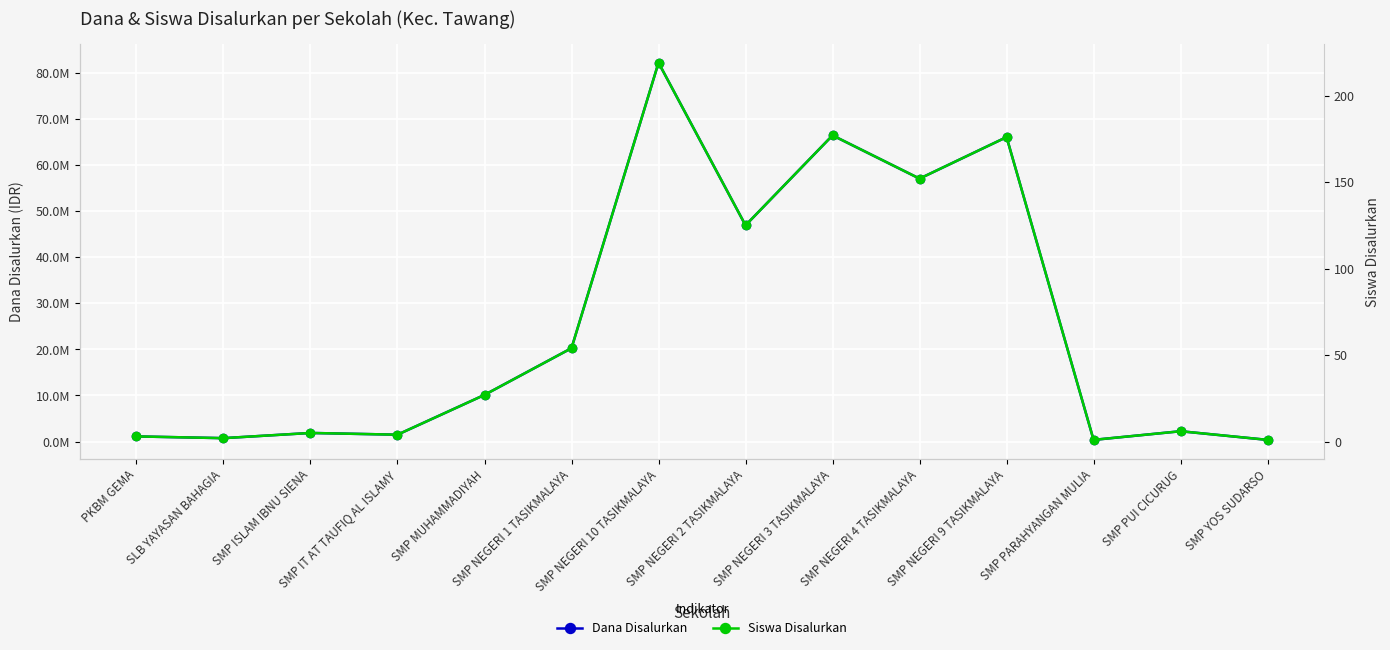

Rank the categories by Dana Disalurkan value from highest to lowest.

SMP NEGERI 10 TASIKMALAYA, SMP NEGERI 3 TASIKMALAYA, SMP NEGERI 9 TASIKMALAYA, SMP NEGERI 4 TASIKMALAYA, SMP NEGERI 2 TASIKMALAYA, SMP NEGERI 1 TASIKMALAYA, SMP MUHAMMADIYAH, SMP PUI CICURUG, SMP ISLAM IBNU SIENA, SMP IT AT TAUFIQ AL ISLAMY, PKBM GEMA, SLB YAYASAN BAHAGIA, SMP PARAHYANGAN MULIA, SMP YOS SUDARSO